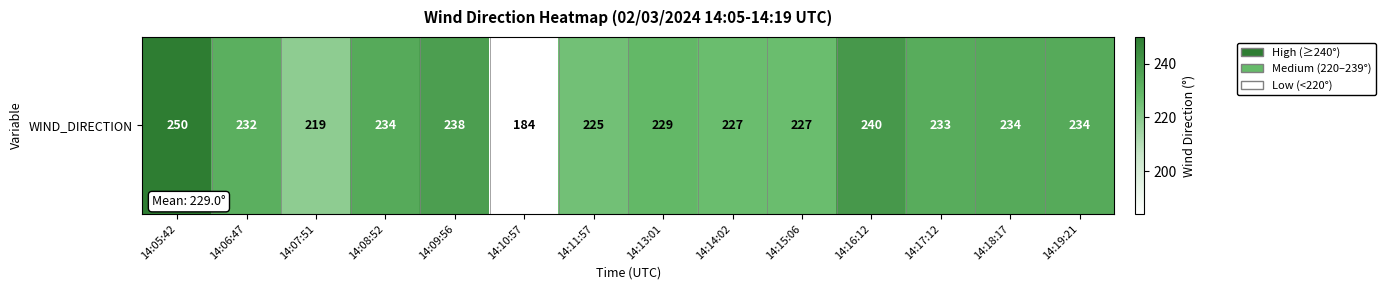

True or false: the data shows 238 at 14:09:56.

True